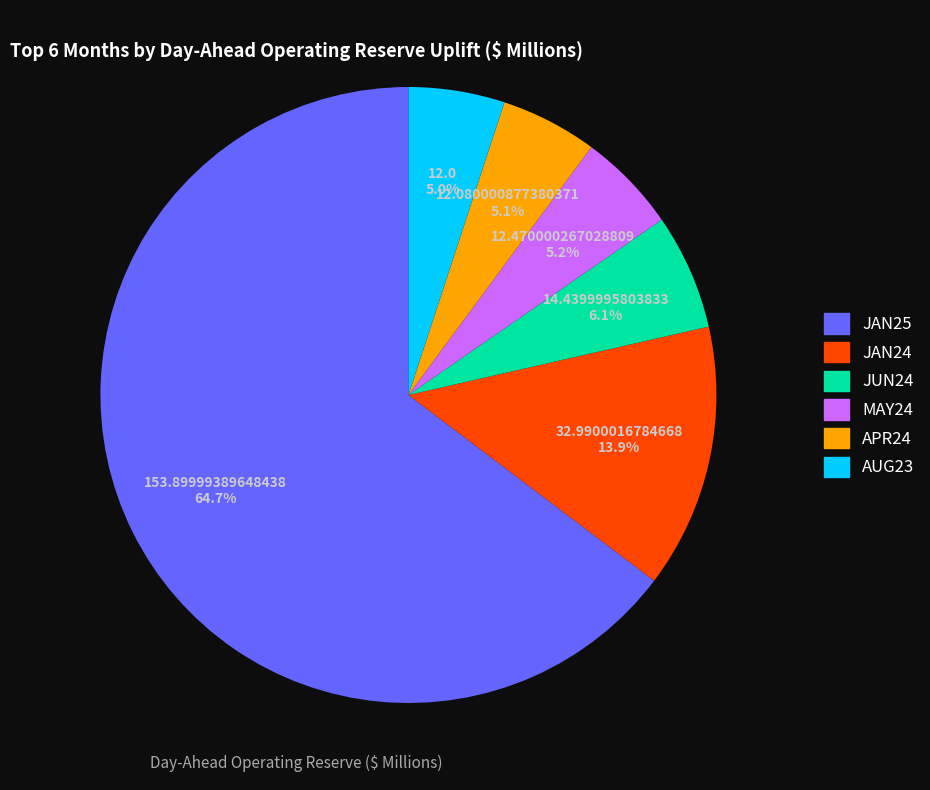

Is there any slice that represents more than half of the pie?

Yes